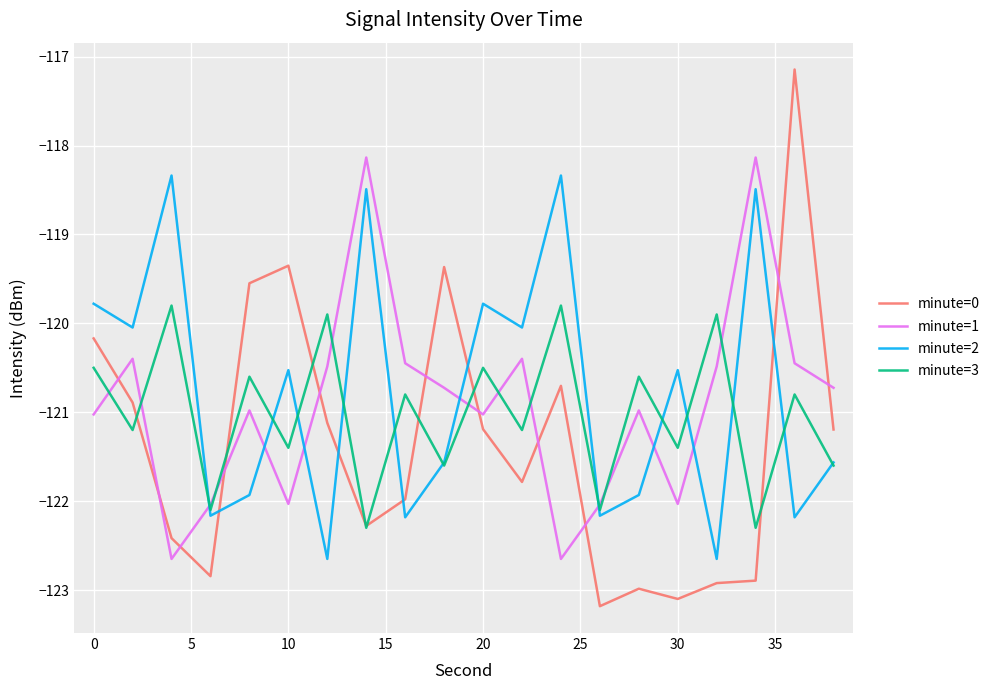

How many lines are shown in the chart?

4